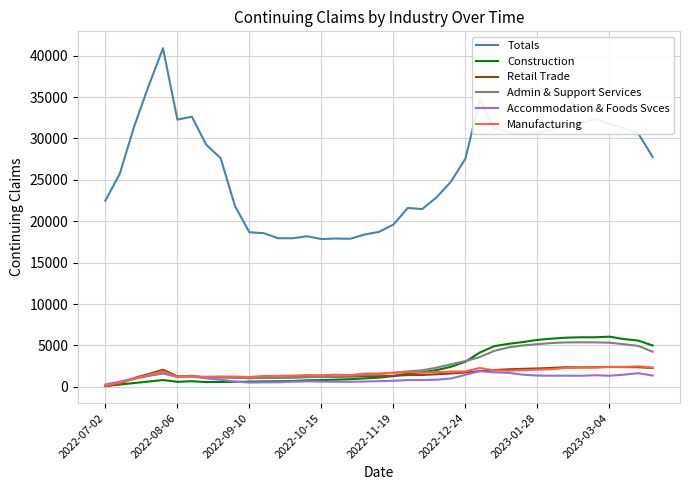

Which series has the largest range (max minus min)?

Totals